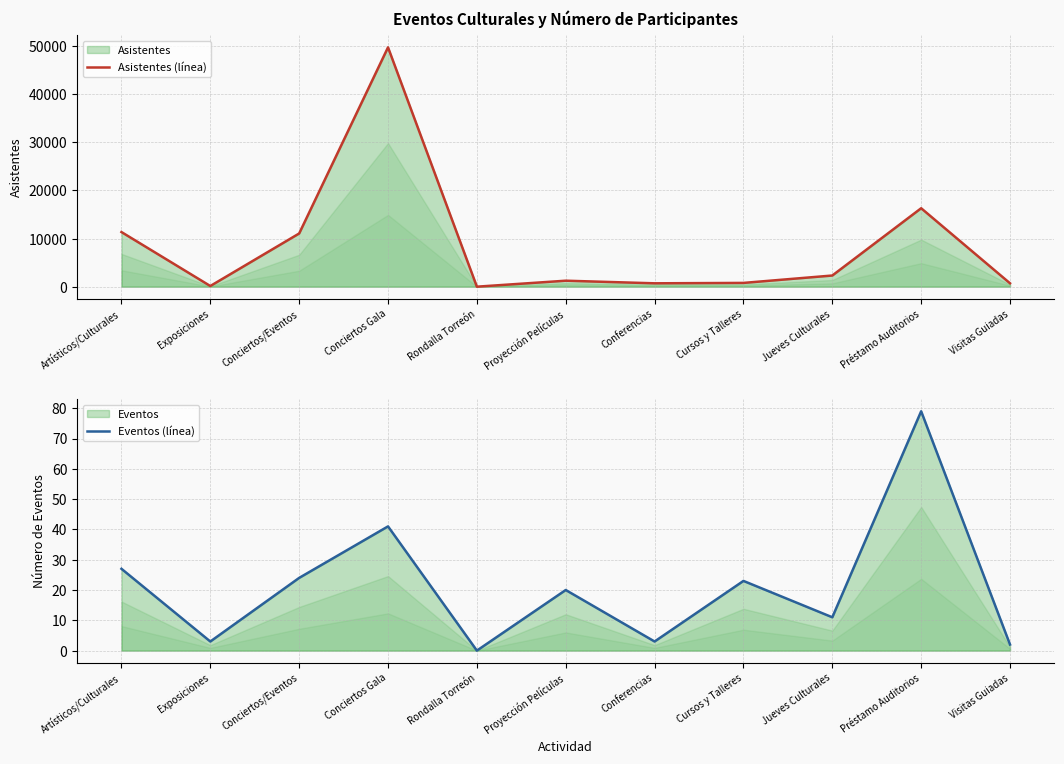

What position from the right is Jueves Culturales?

3